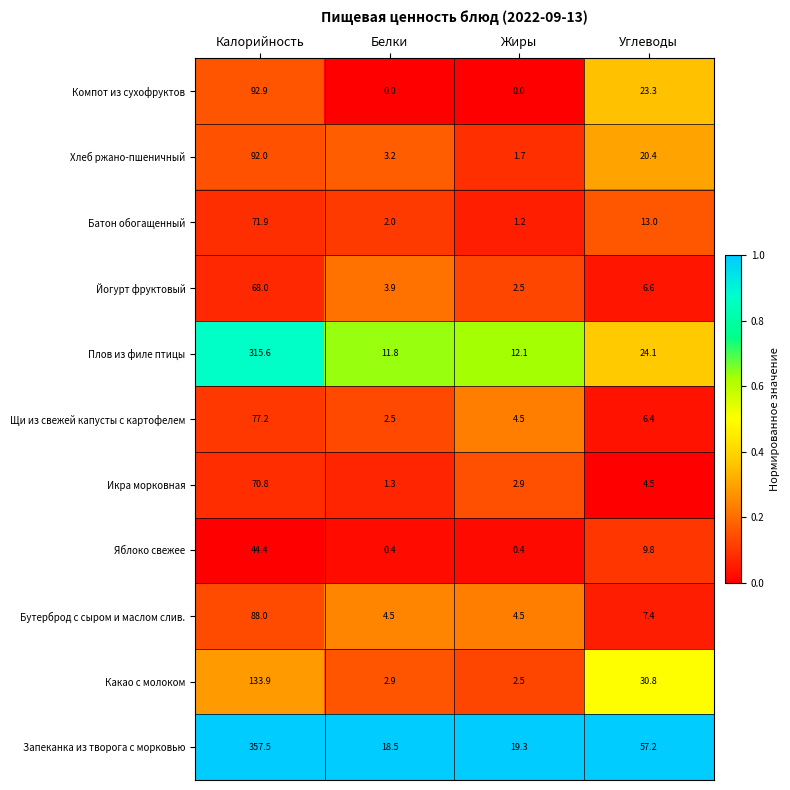

Which series has the largest total across all categories?

Запеканка из творога с морковью